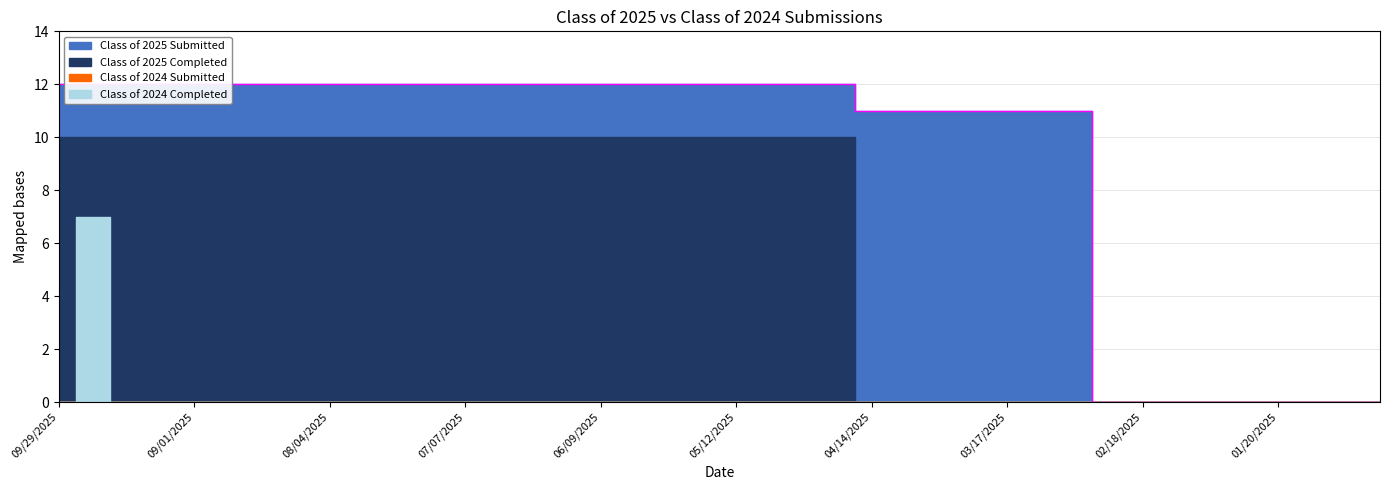

What are all the series names shown in the legend?

Class of 2025 Submitted, Class of 2025 Completed, Class of 2024 Submitted, Class of 2024 Completed